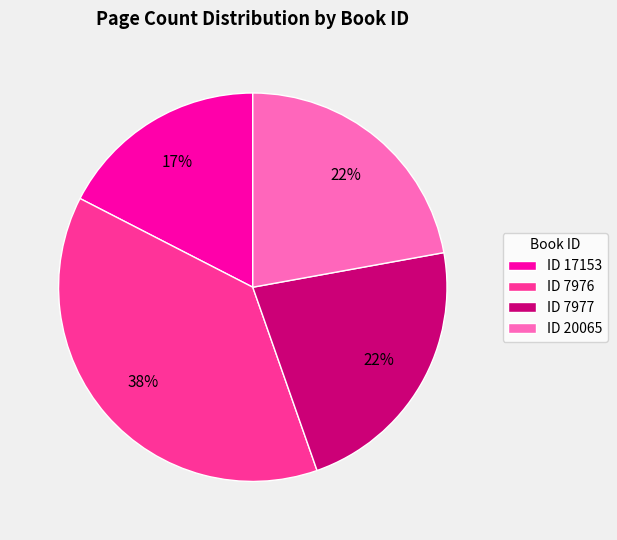

To the nearest percent, what portion does ID 7977 represent?

22%